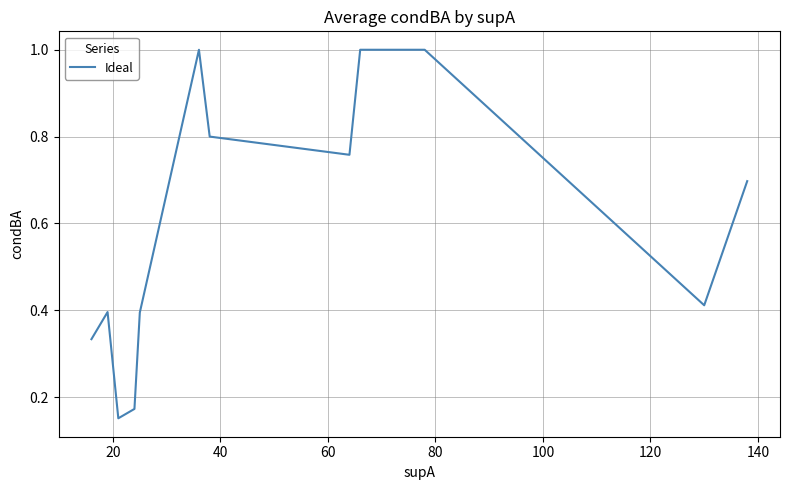

What is the greatest value displayed?

1.0